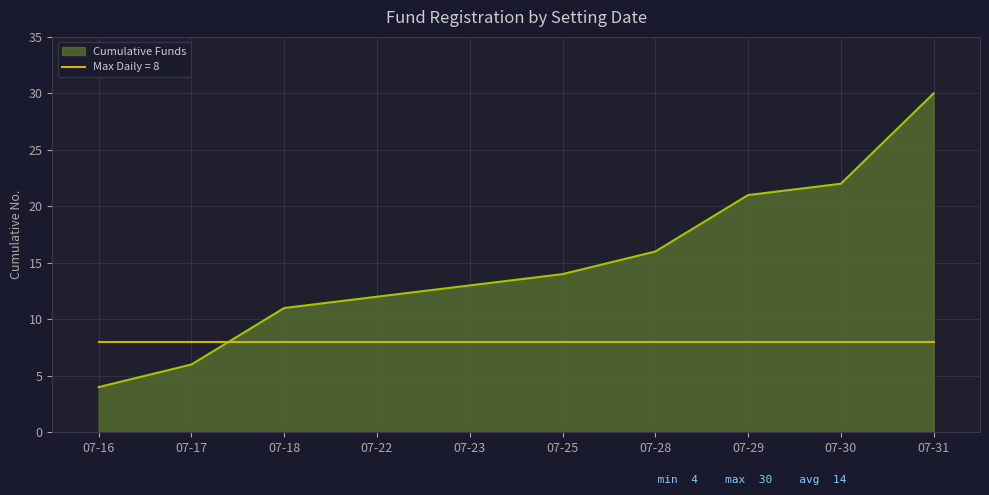

Rank the series at 07-30 from lowest to highest value.

Max Daily = 8, Cumulative Funds